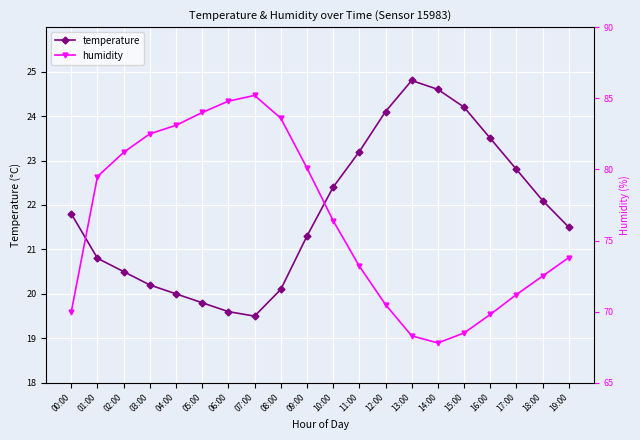

How many intersections are there between temperature and humidity?

2